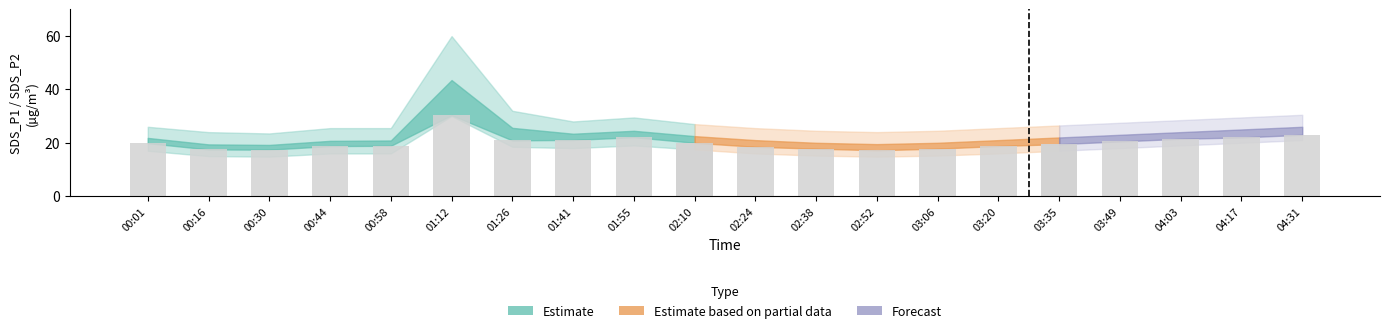

Rank the series at 00:01 from highest to lowest value.

SDS_P1_upper, SDS_P1, SDS_P2, SDS_P1_lower